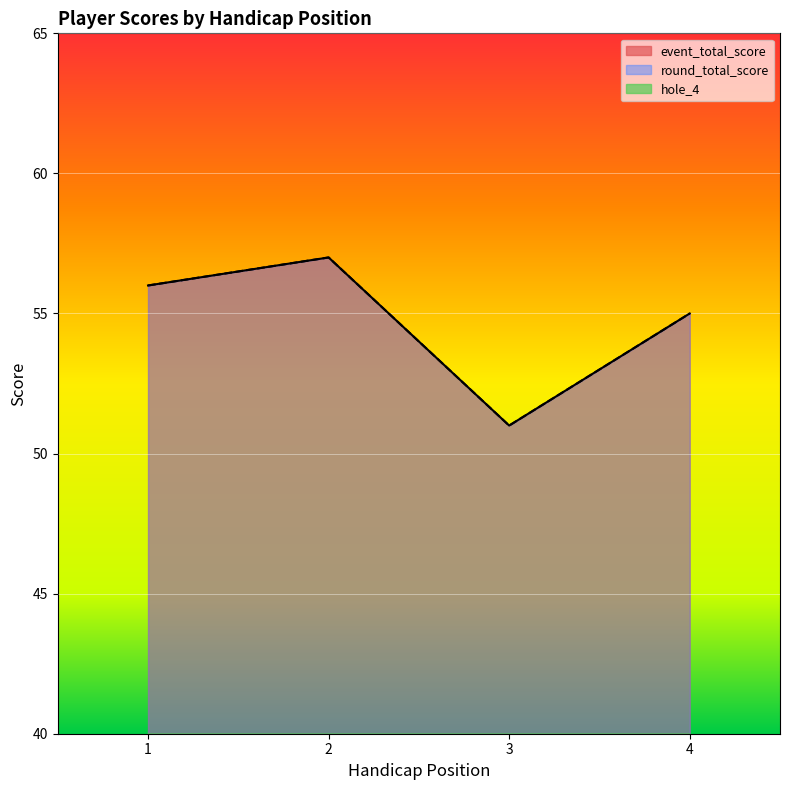

What are all the series names shown in the legend?

event_total_score, round_total_score, hole_4